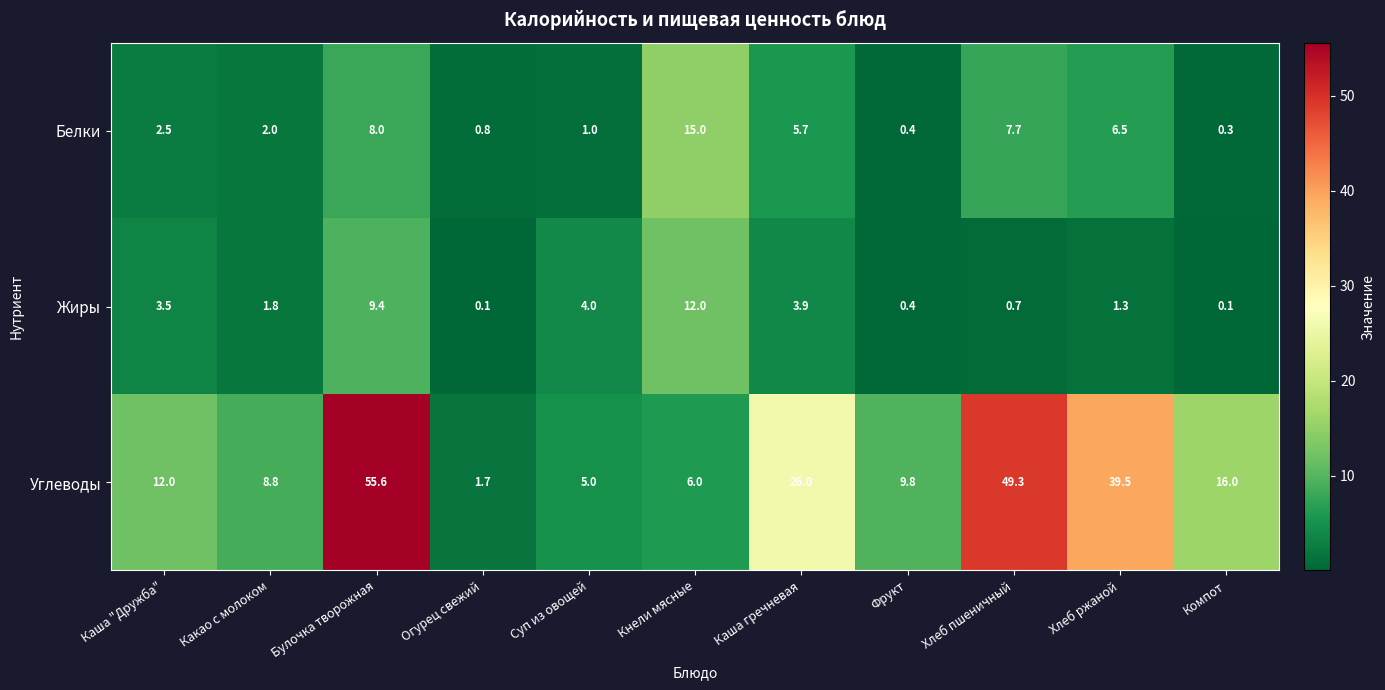

At which label is Углеводы closest to 28?

Каша гречневая